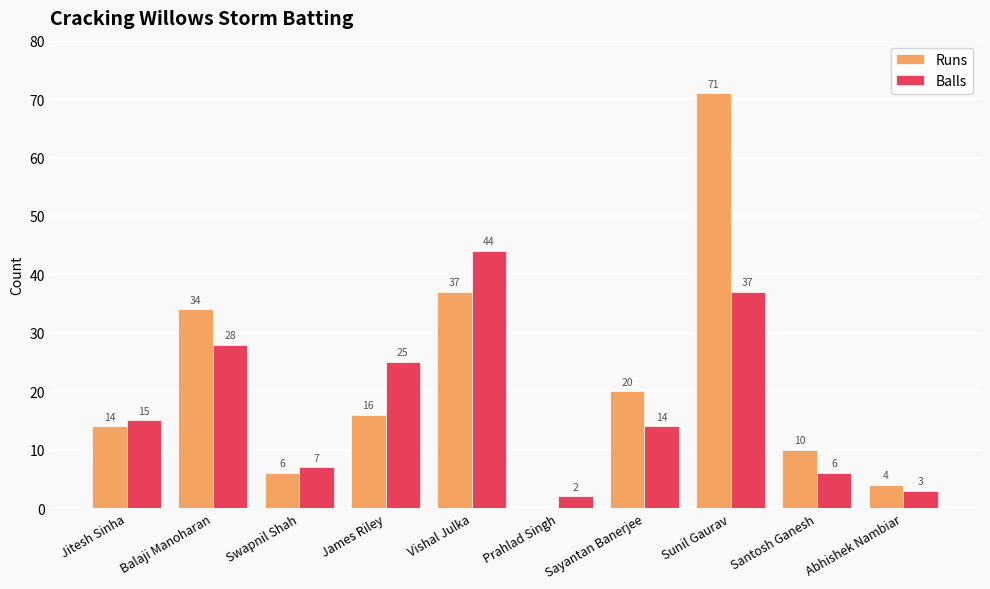

Which series changed the most between James Riley and Sunil Gaurav?

Runs